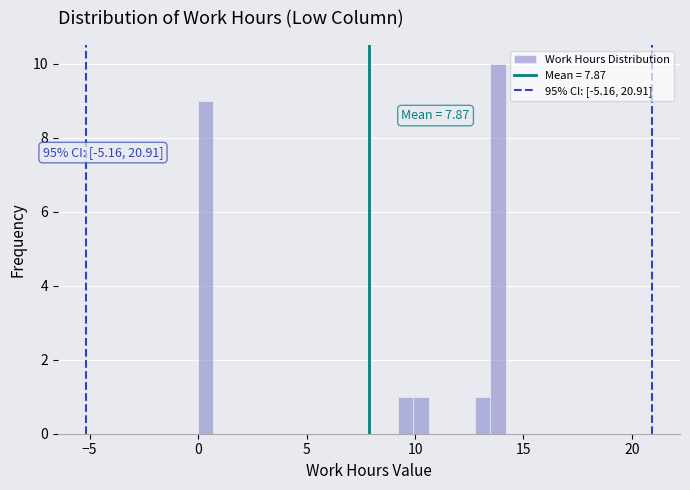

Around what value on the x-axis is the tallest bar? Give the approximate position of its centre, as read against the axis.

14.0